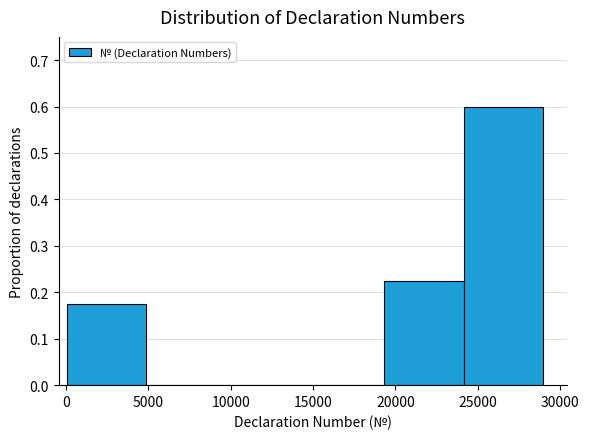

Reading left to right, transcribe this chart: for each bar, give the range it covers on the x-axis and its height. Neither the bar edges nor the heights are printed on the chart, so give them approximately, as read against the axes.

0 to 5000: 0.18
5000 to 9500: 0
9500 to 14500: 0
14500 to 19500: 0
19500 to 24000: 0.23
24000 to 29000: 0.60